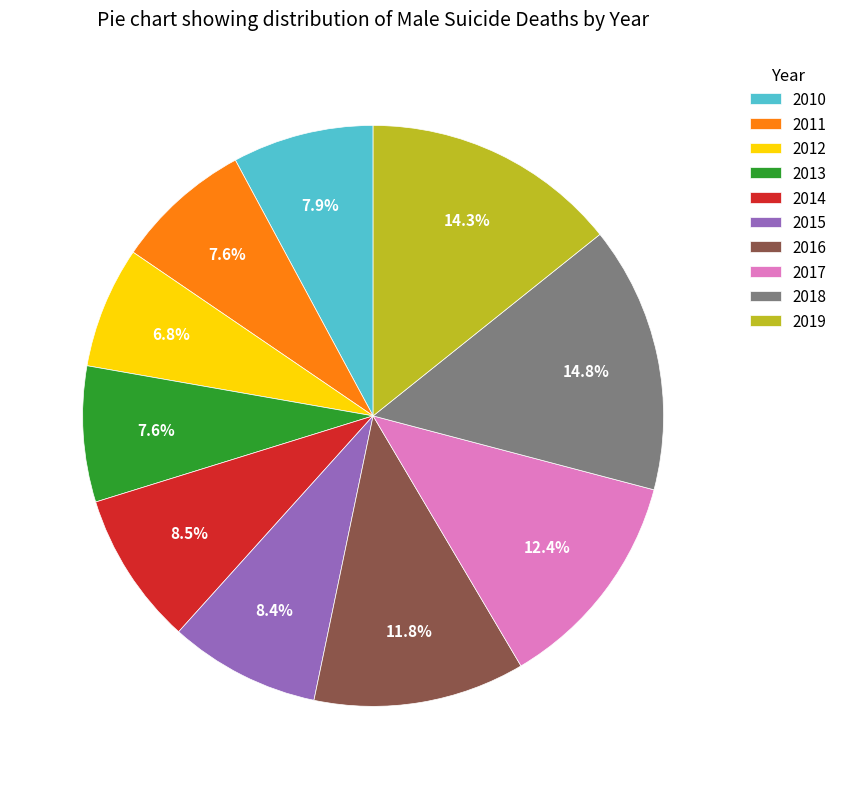

What percentage is the 2017 slice, to the nearest percent?

12%